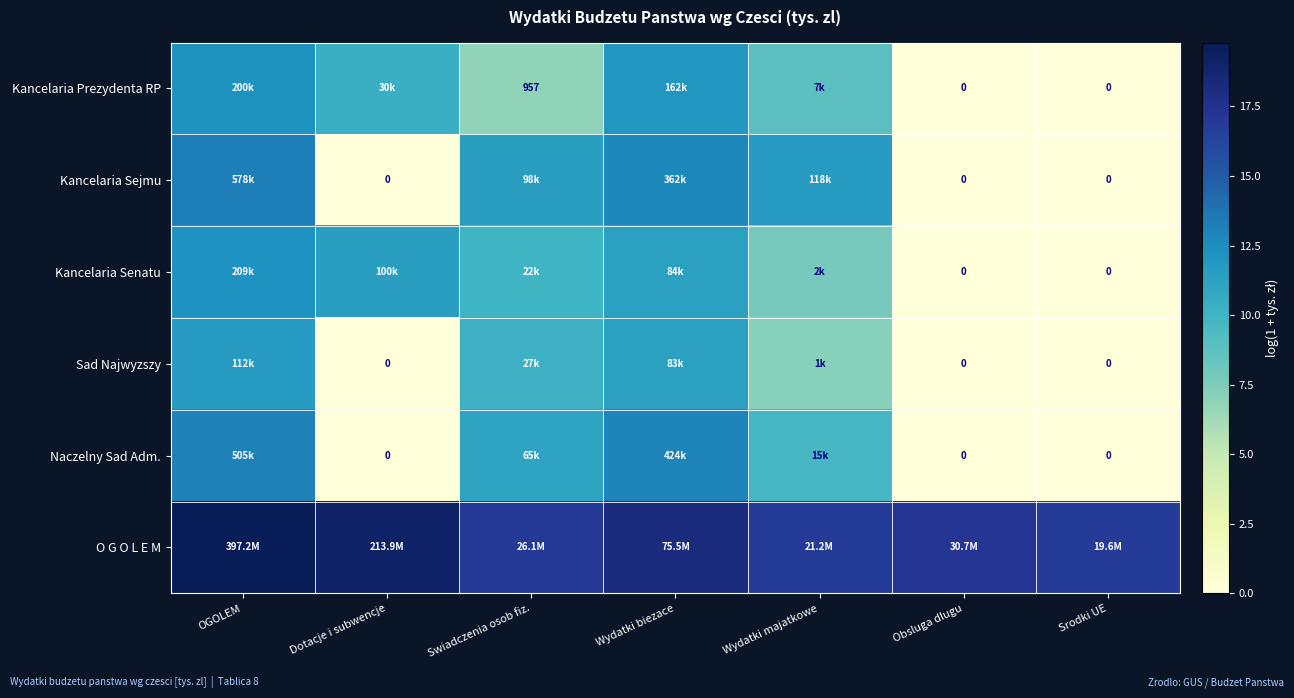

Is the value of Kancelaria Senatu at Obsluga dlugu greater than the value of Naczelny Sad Adm. at Dotacje i subwencje?

No